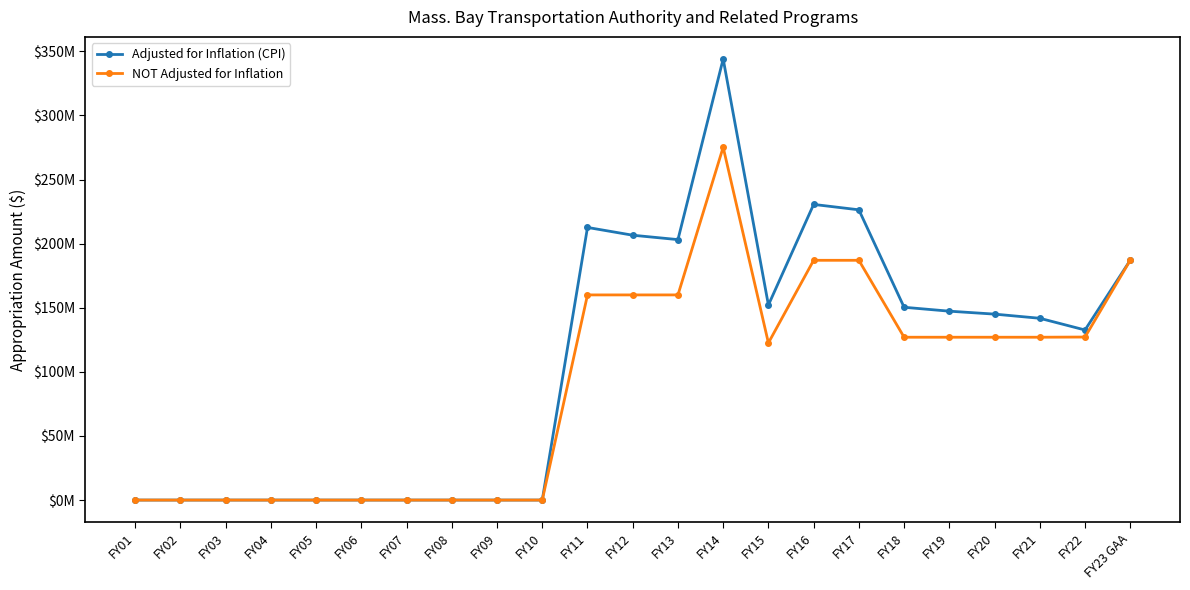

What are all the series names shown in the legend?

Adjusted for Inflation (CPI), NOT Adjusted for Inflation